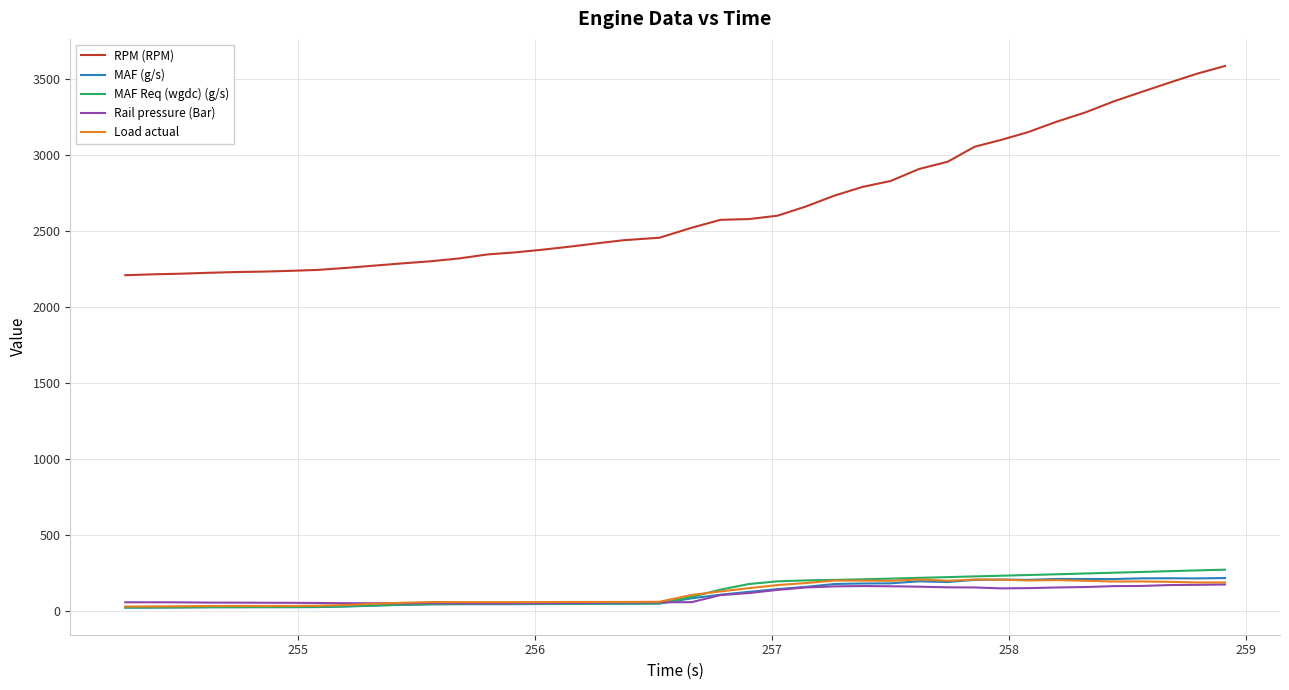

Which series has the largest total across all categories?

RPM (RPM)